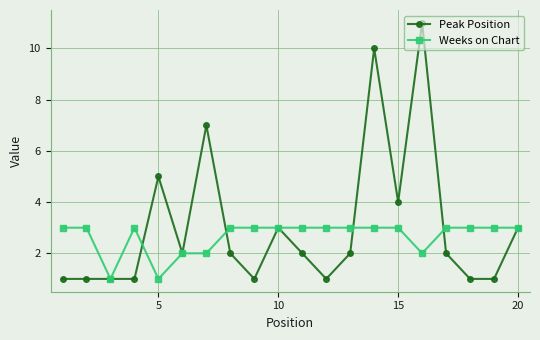

How many distinct data groups are displayed?

2